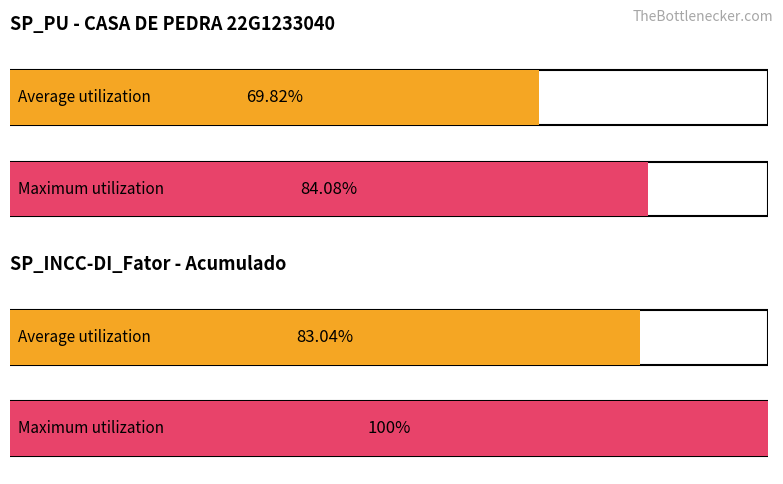

Which series has the widest spread of values?

SP_INCC-DI_Fator